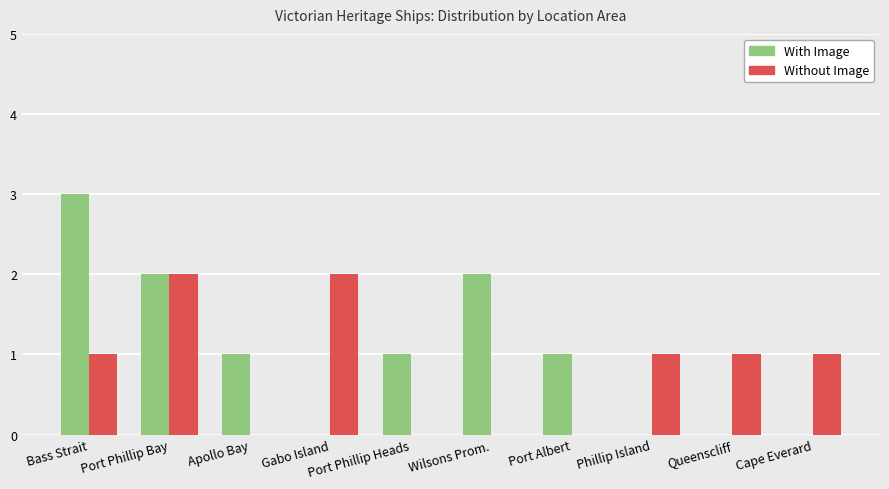

Reading left to right, transcribe all the data shown in this chart.

With Image: 3	2	1	0	1	2	1	0	0	0
Without Image: 1	2	0	2	0	0	0	1	1	1